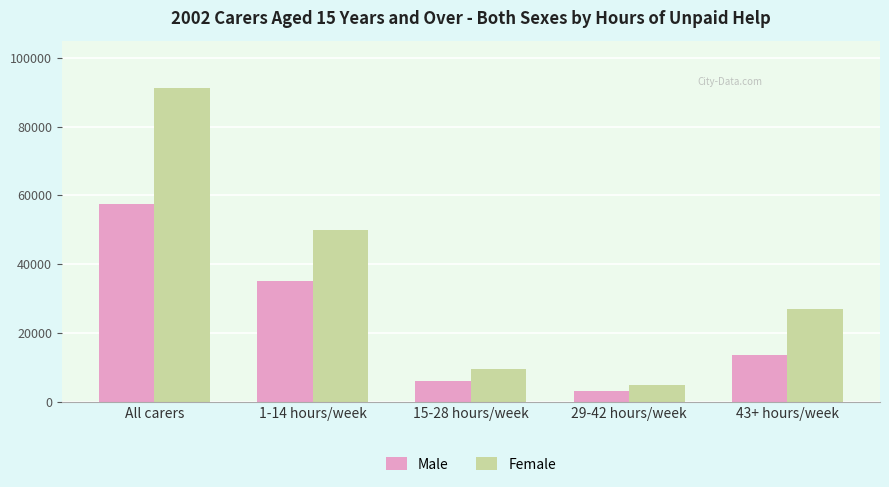

What is the label of the 1st bar from the left?

All carers